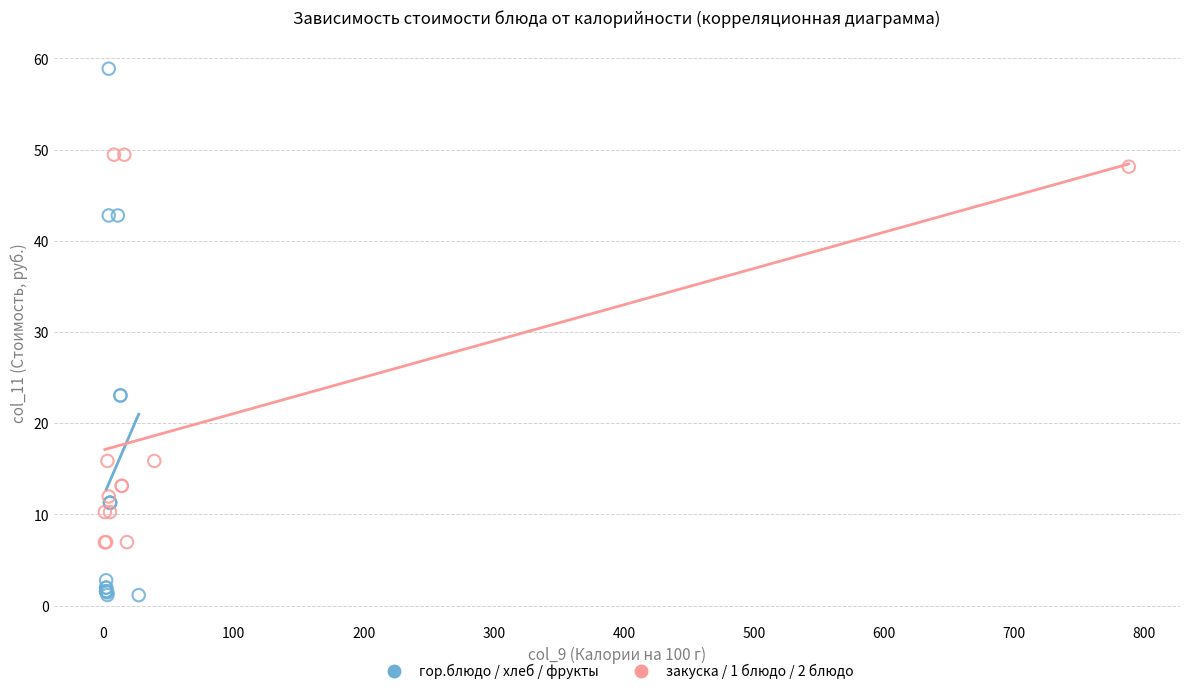

Which series has the largest Y range (max minus min)?

гор.блюдо / хлеб / фрукты